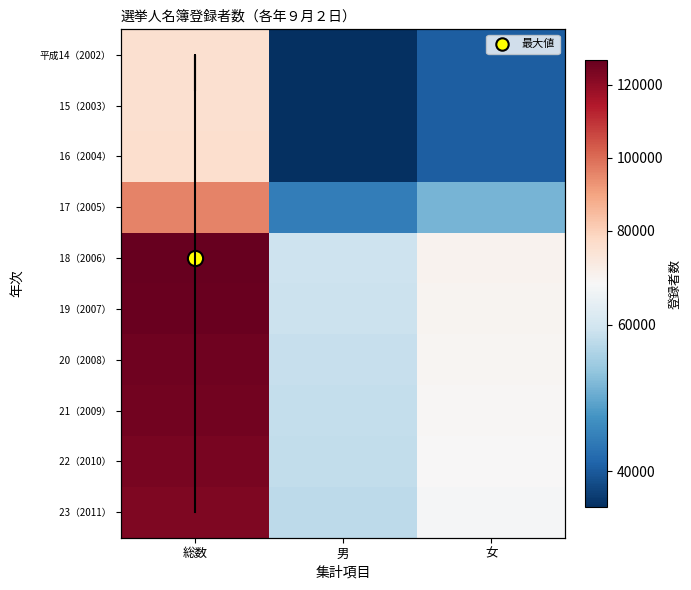

How many data points in 　　　18（2006） are less than 67654?

1